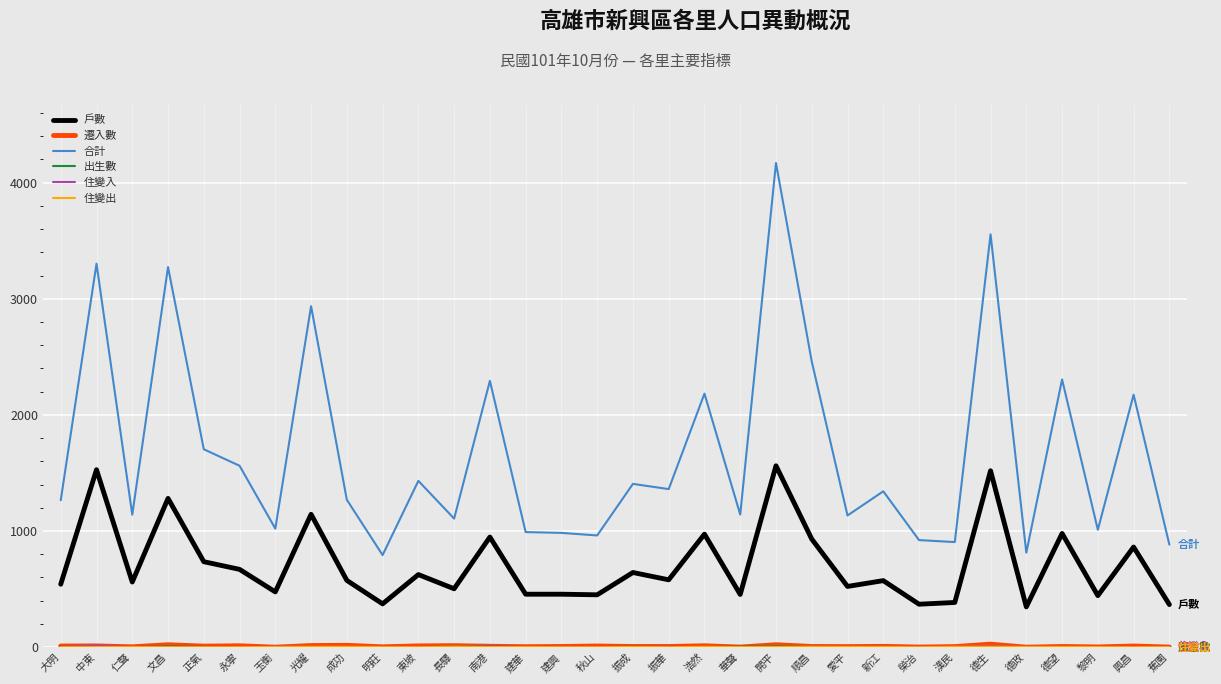

Which series has the widest spread of values?

合計